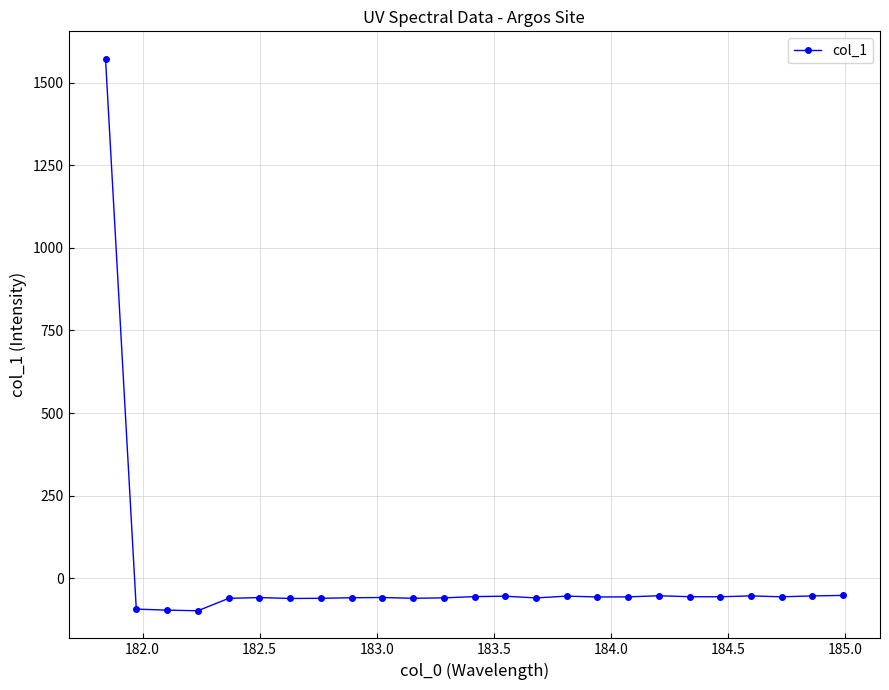

What is the value of the 9th point from the left?

-58.8